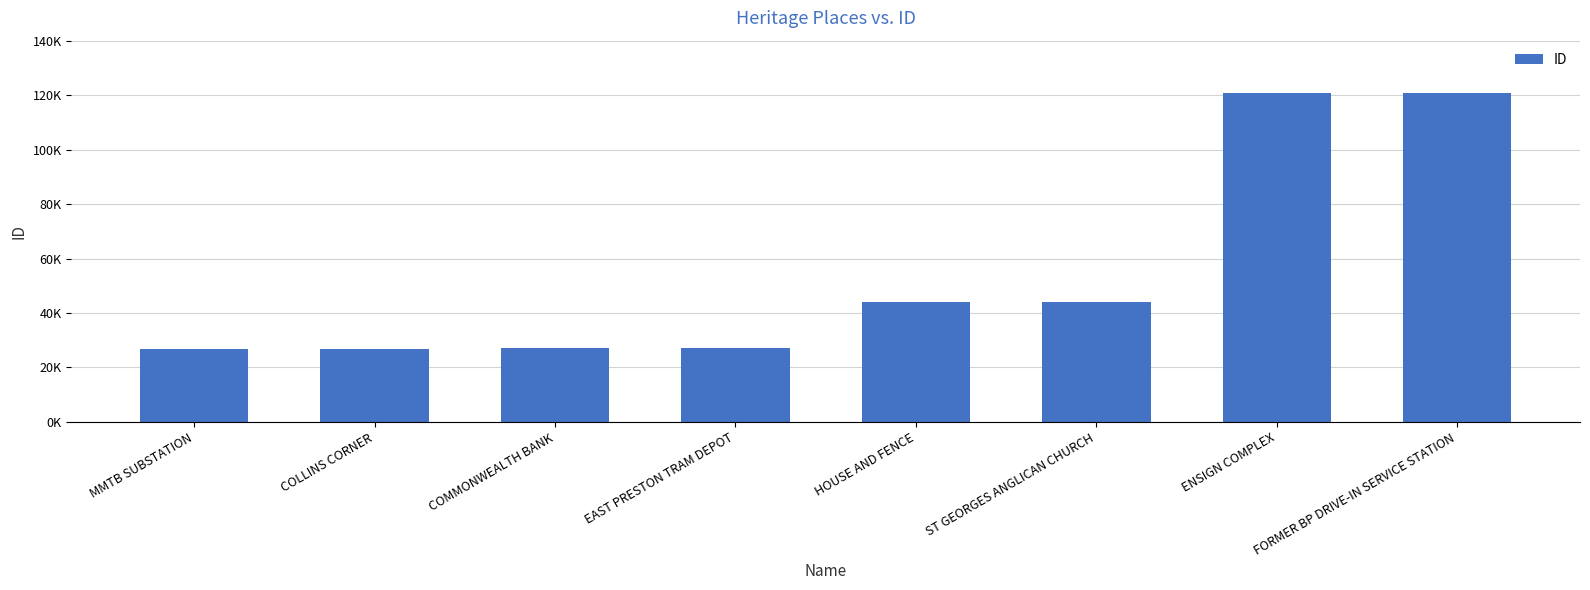

Does the chart contain any negative values?

No